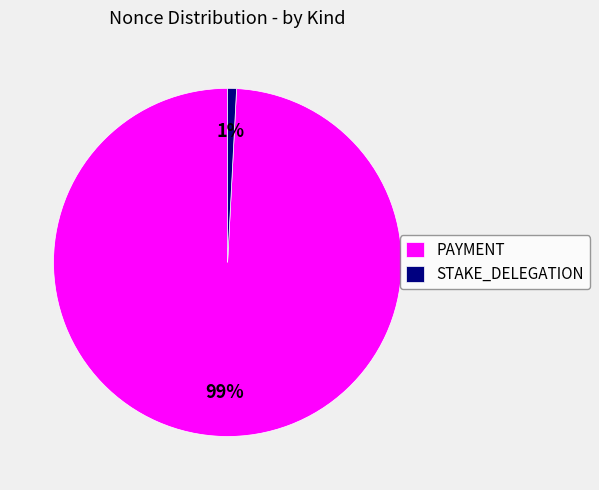

How many slices are in this pie chart?

2